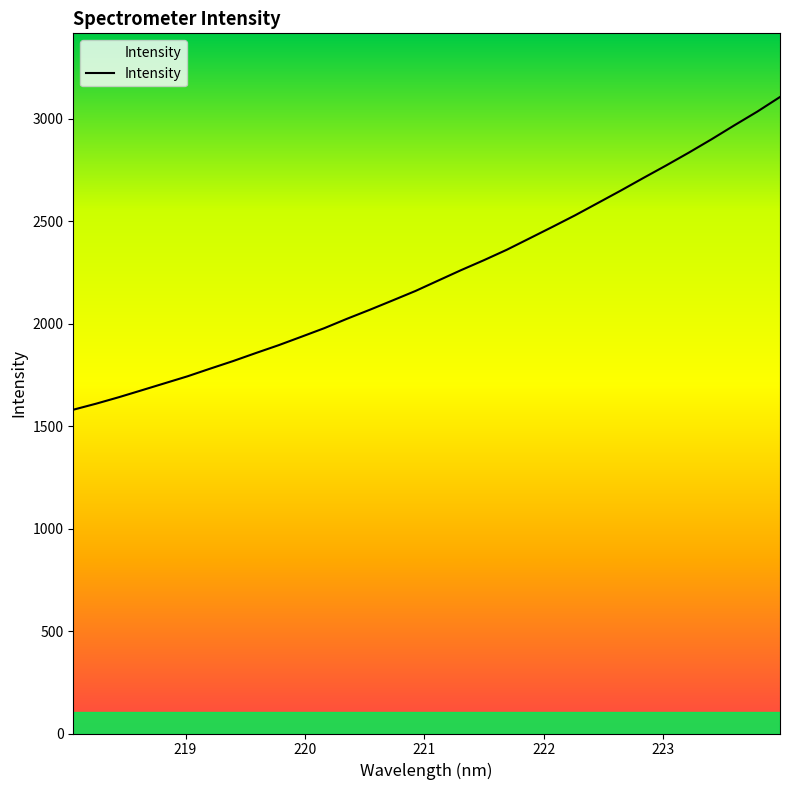

What is the smallest value displayed?

1579.7